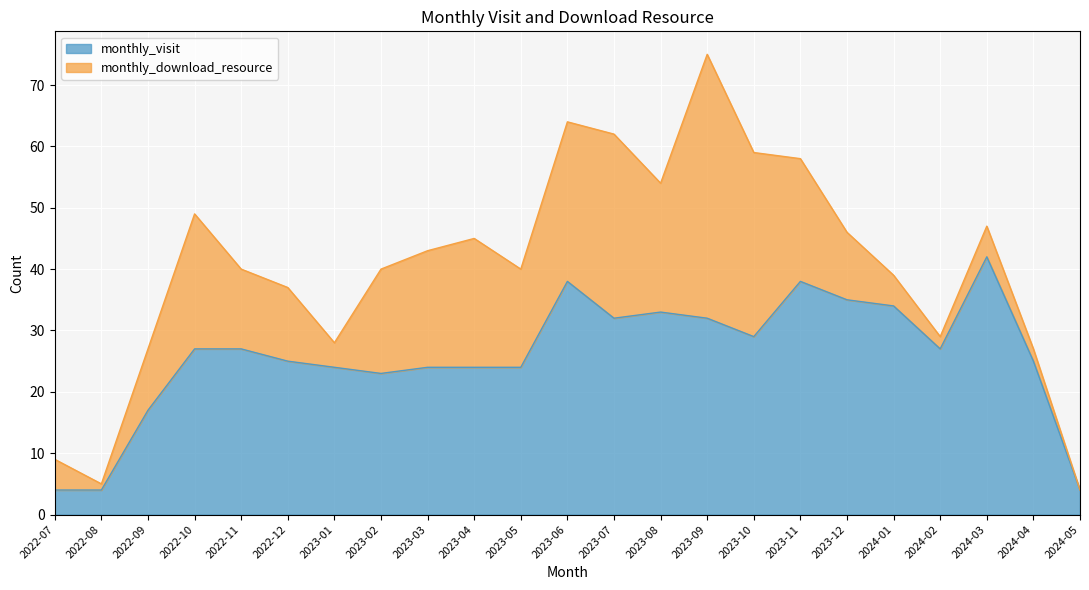

What is the label of the 3rd point from the right?

2024-03